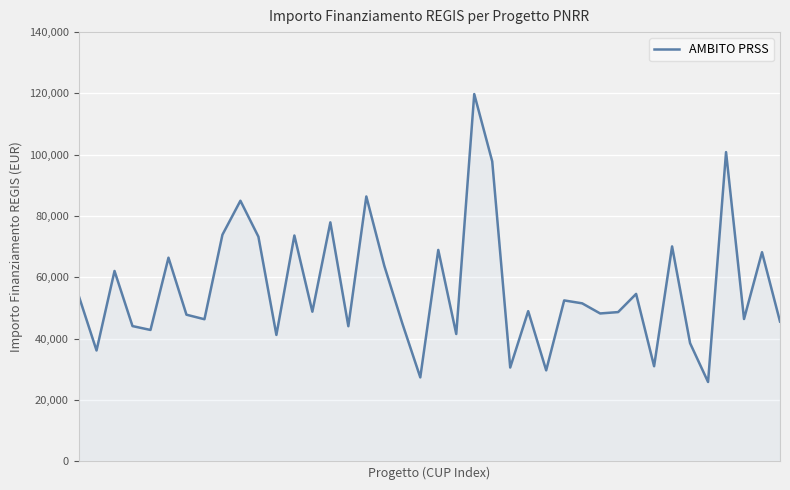

How many interior local peaks (higher than both neighbors) does the data have?

14